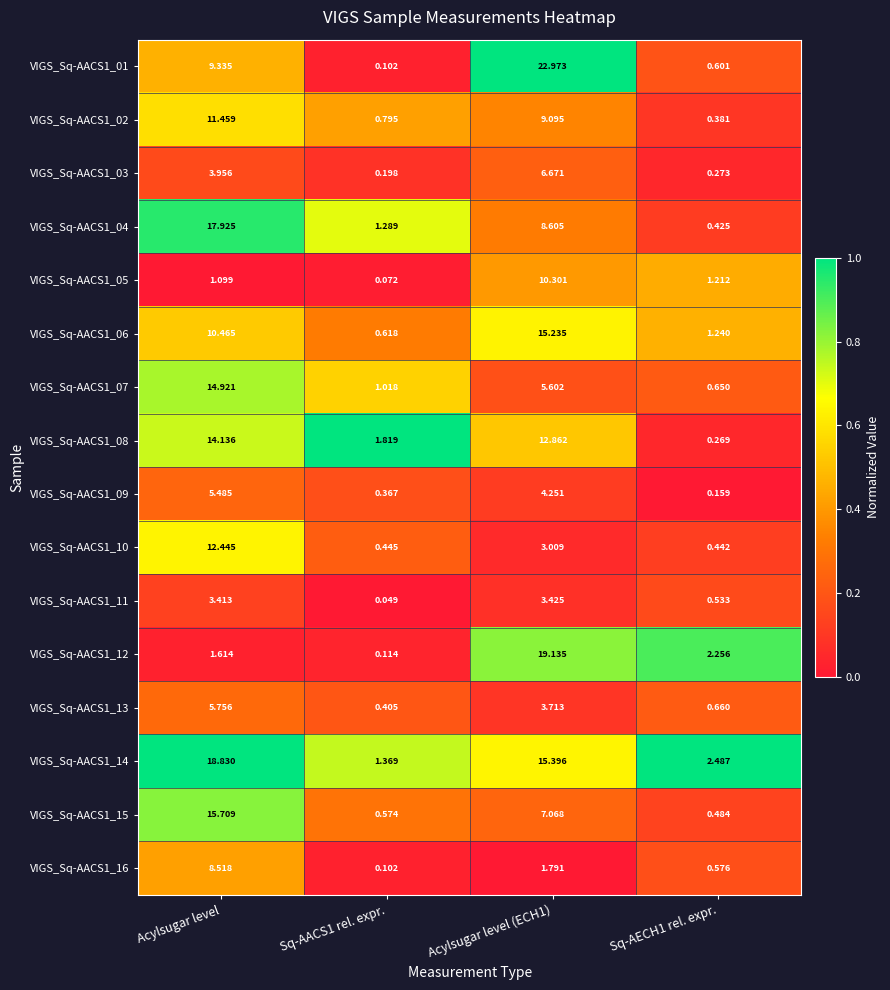

Which label corresponds to the smallest value in the chart?

Sq-AACS1 rel. expr.